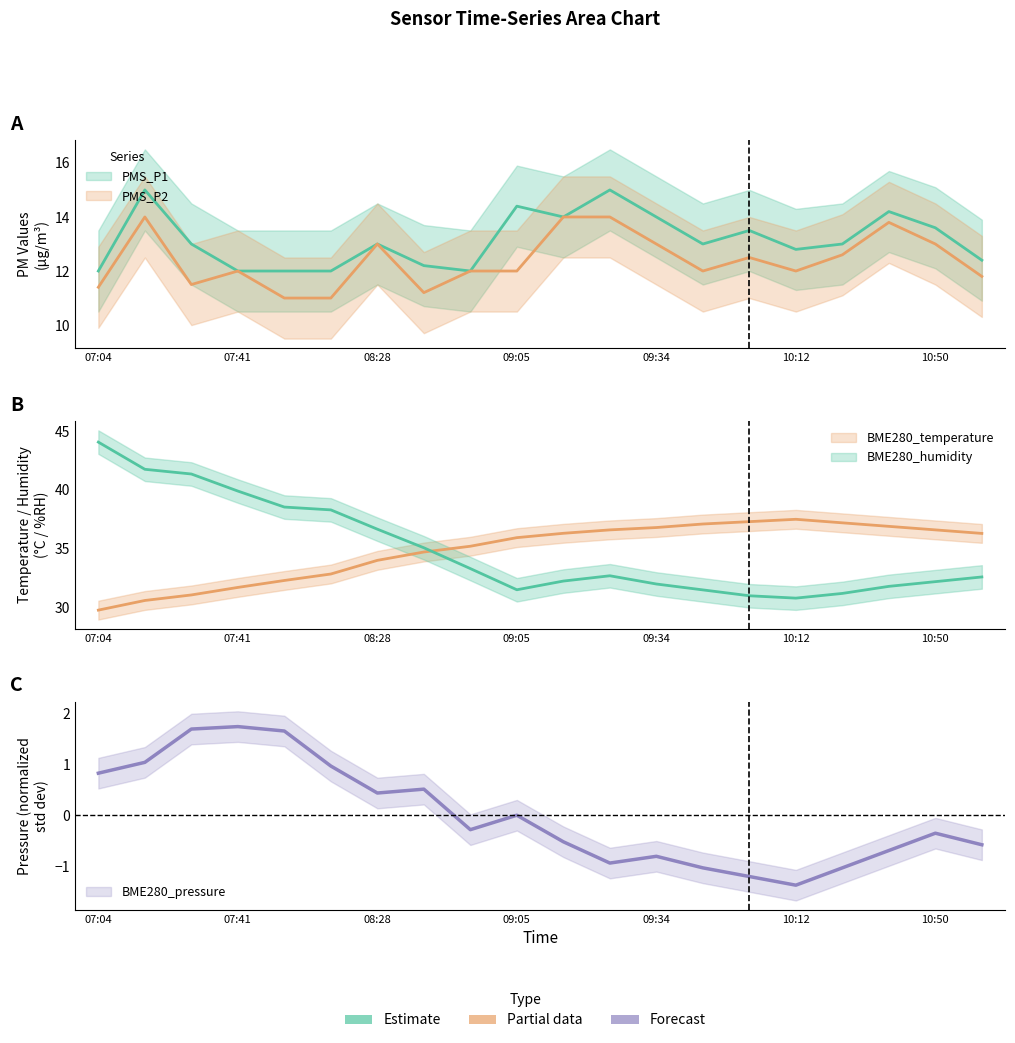

Does the chart display data point markers on the line(s)?

No